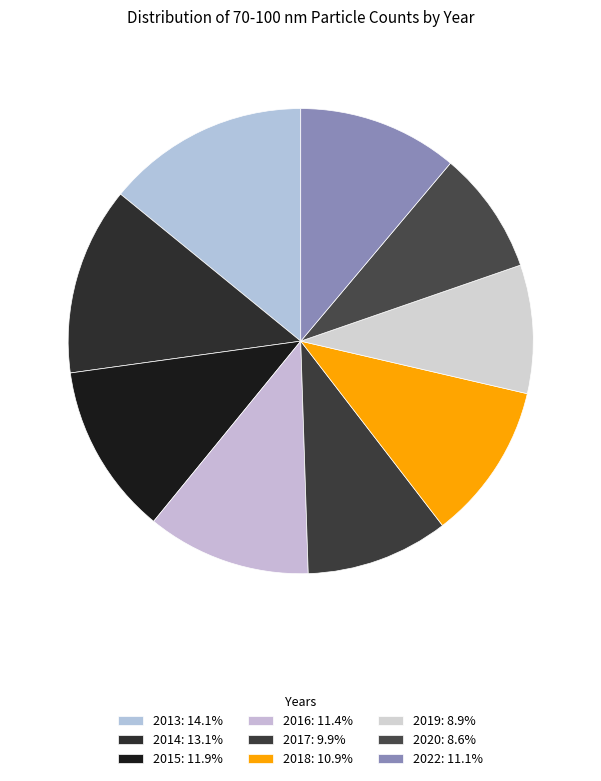

How many slices are in this pie chart?

9